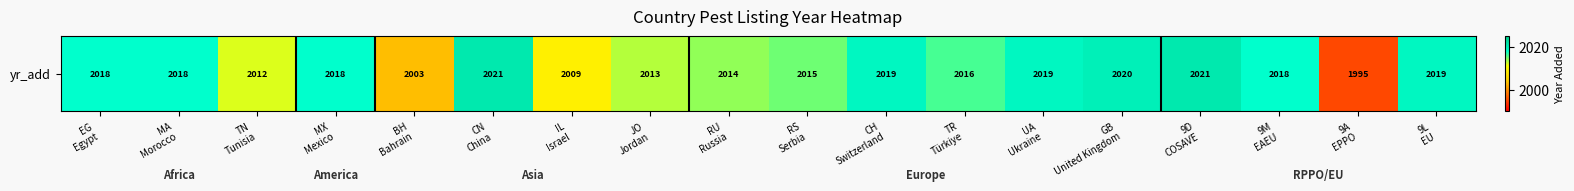

How many data points does each series have?

18